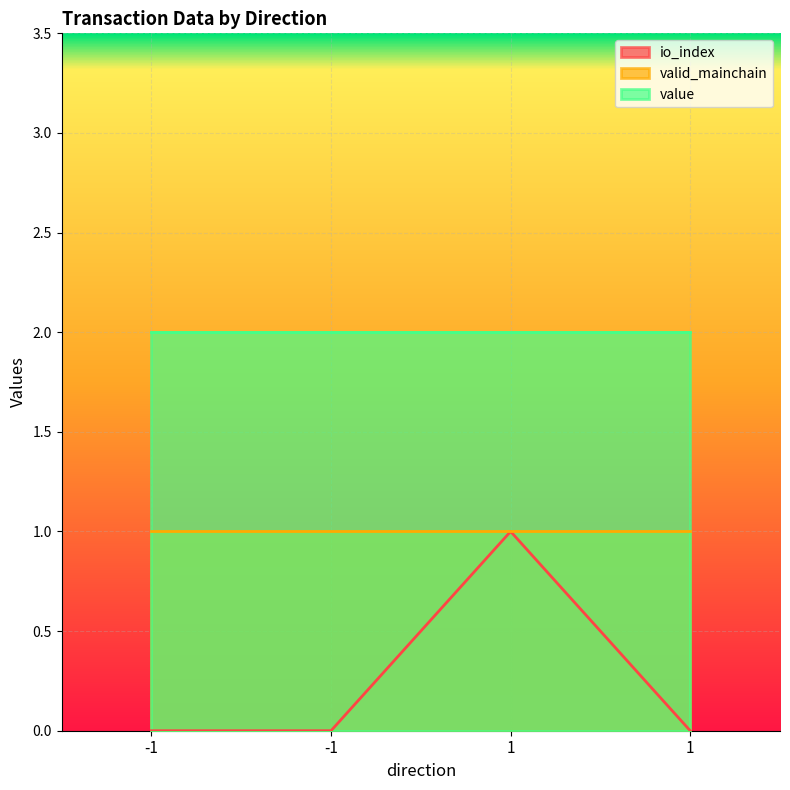

True or false: valid_mainchain has more than 1 points higher than both neighbors.

False